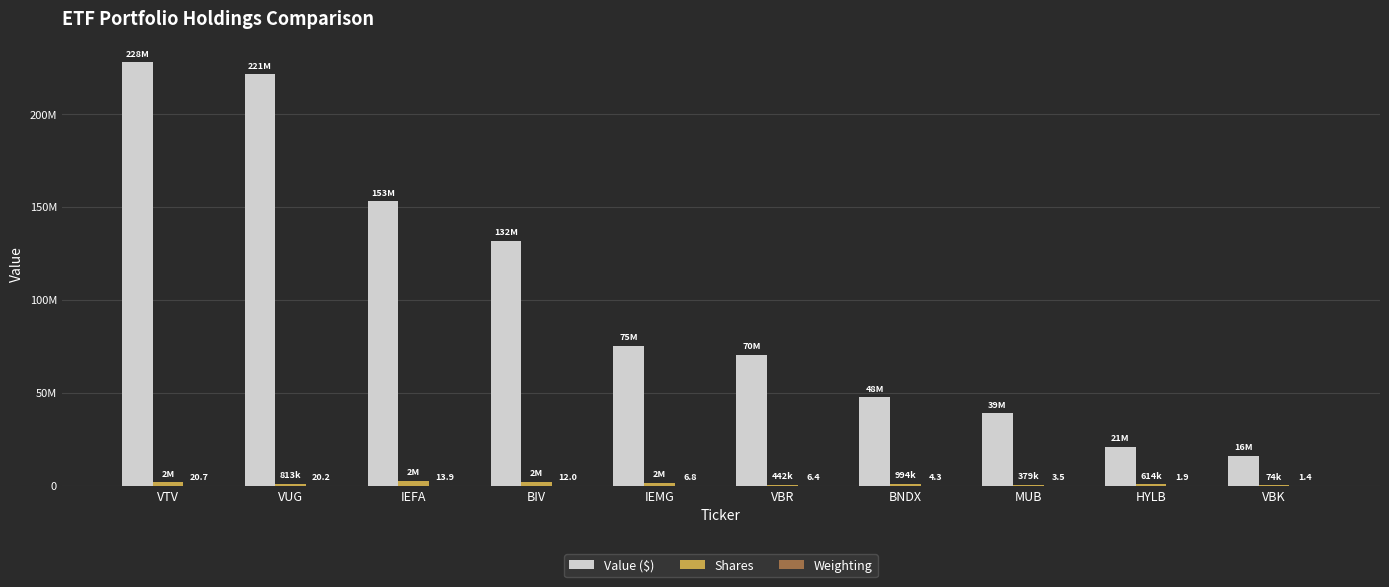

How many groups of bars are there?

10